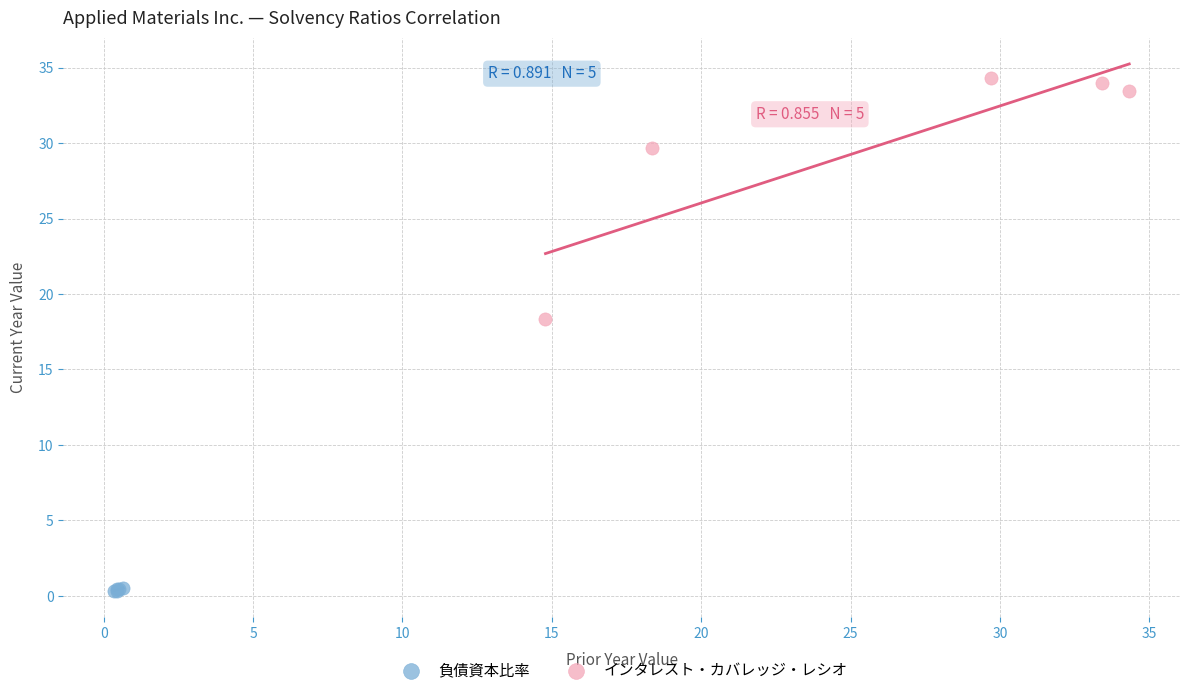

Which series contains the lowest Y value?

負債資本比率